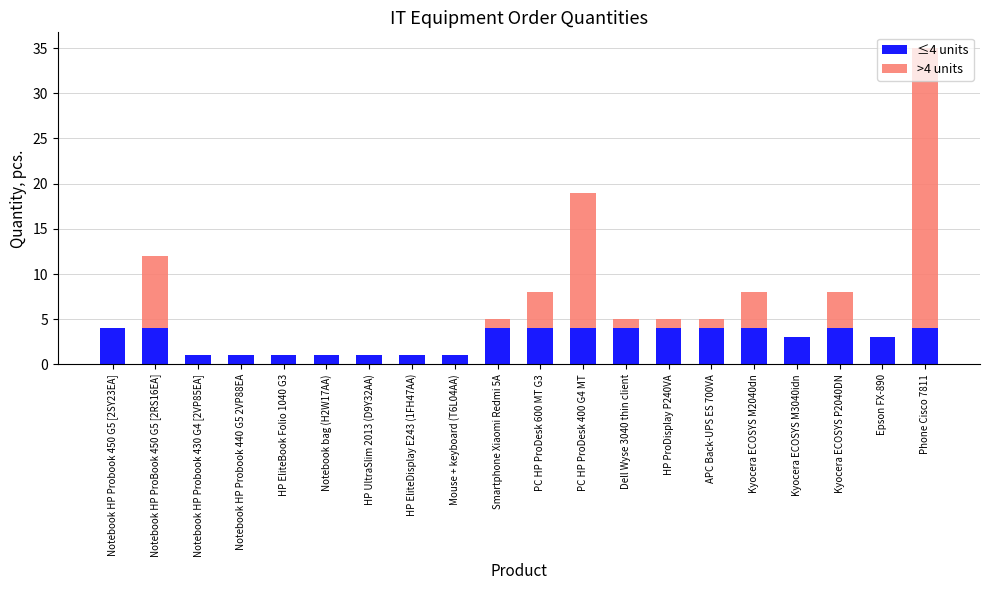

Is it true that ≤4 units equals 3 at Epson FX-890?

True